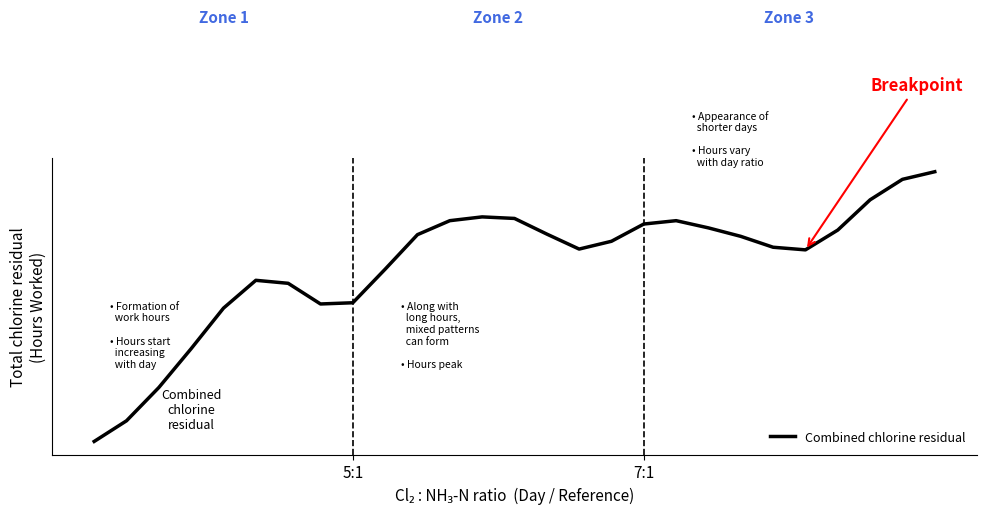

What is the greatest value displayed?

14.5